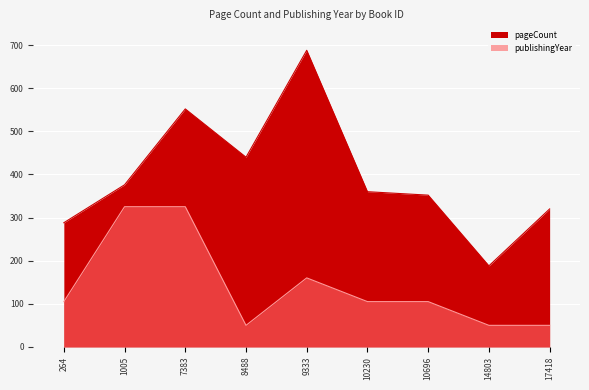

Which category has the highest value across all series?

9333